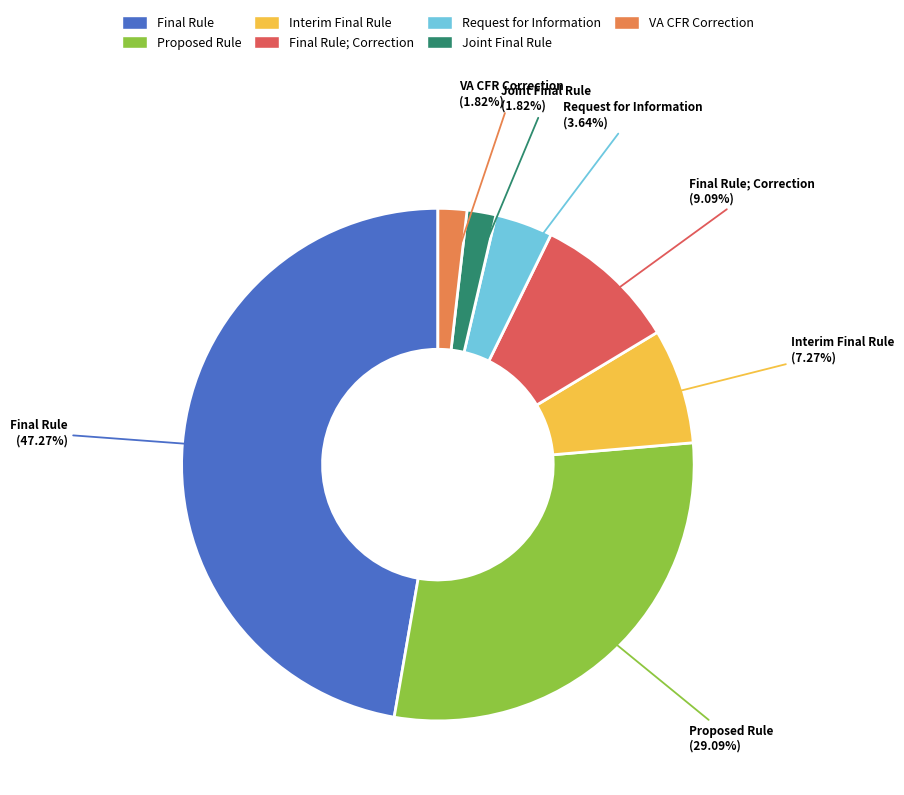

How much of the chart is everything except Proposed Rule?

70.9%